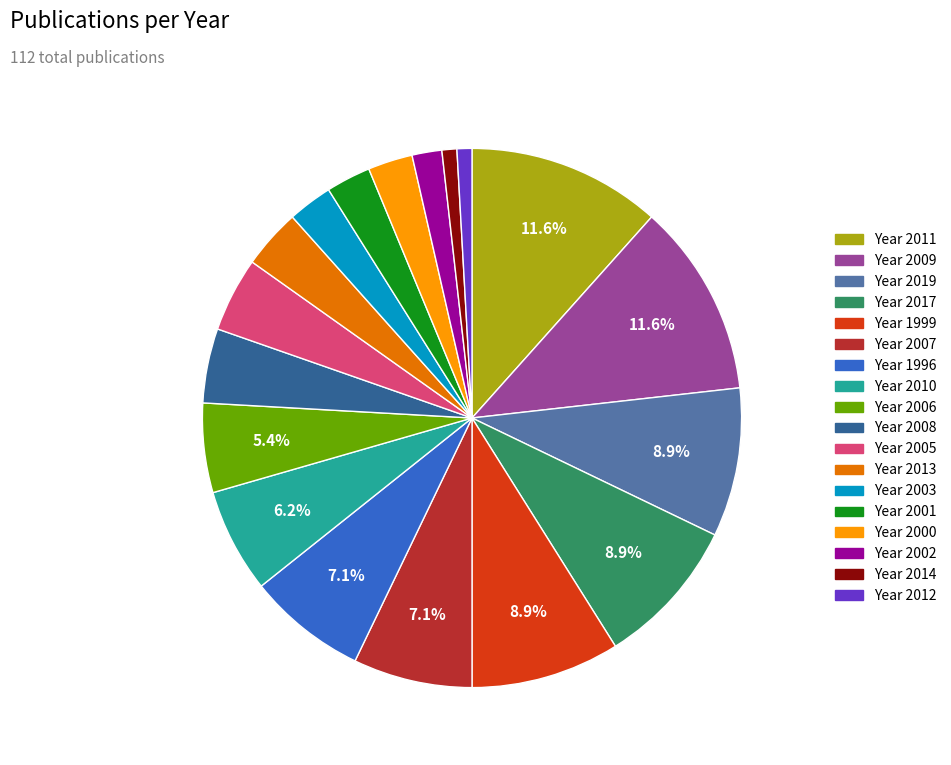

How many segments does this pie chart have?

18